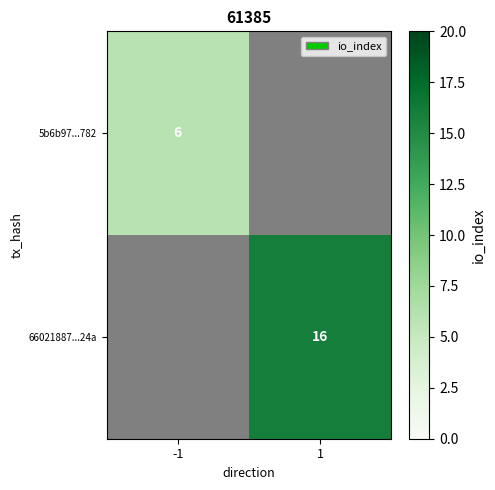

True or false: 66021887...24a has a value of 16 at 1.

True